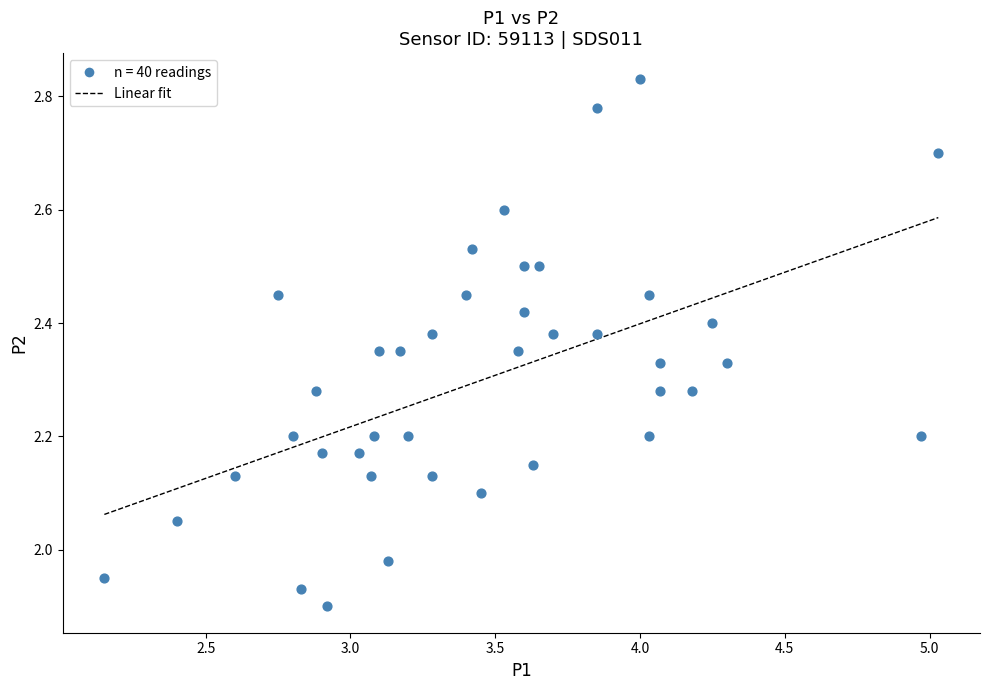

What is the range of Y values (max minus min)?

0.9